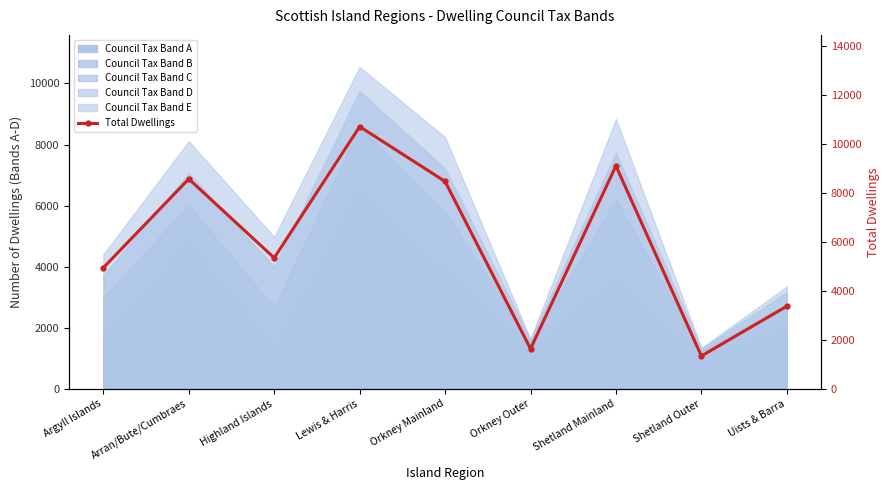

Read the value at Argyll Islands, to the nearest 10.

4940